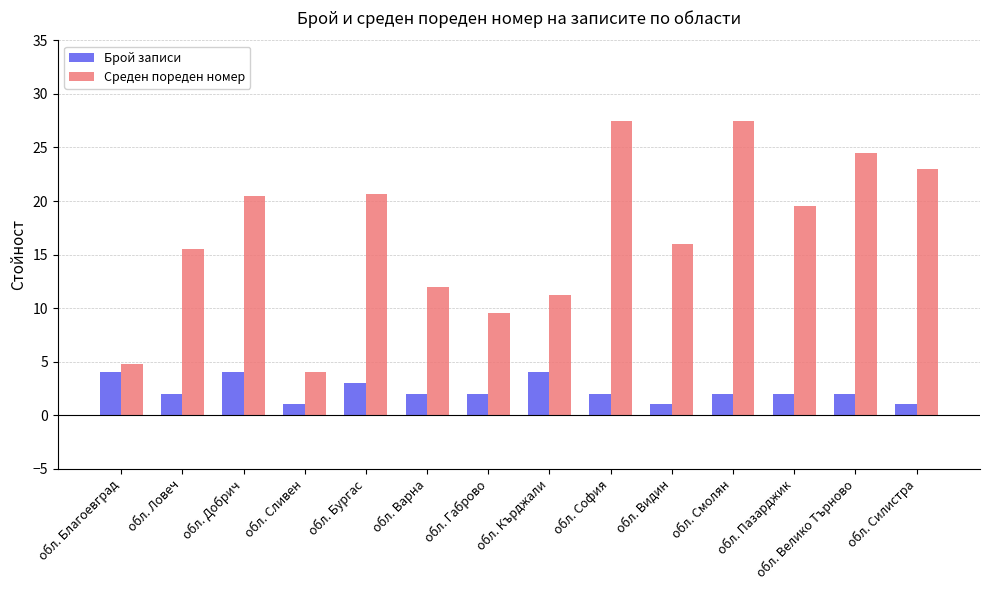

Count the number of data series in this chart.

2